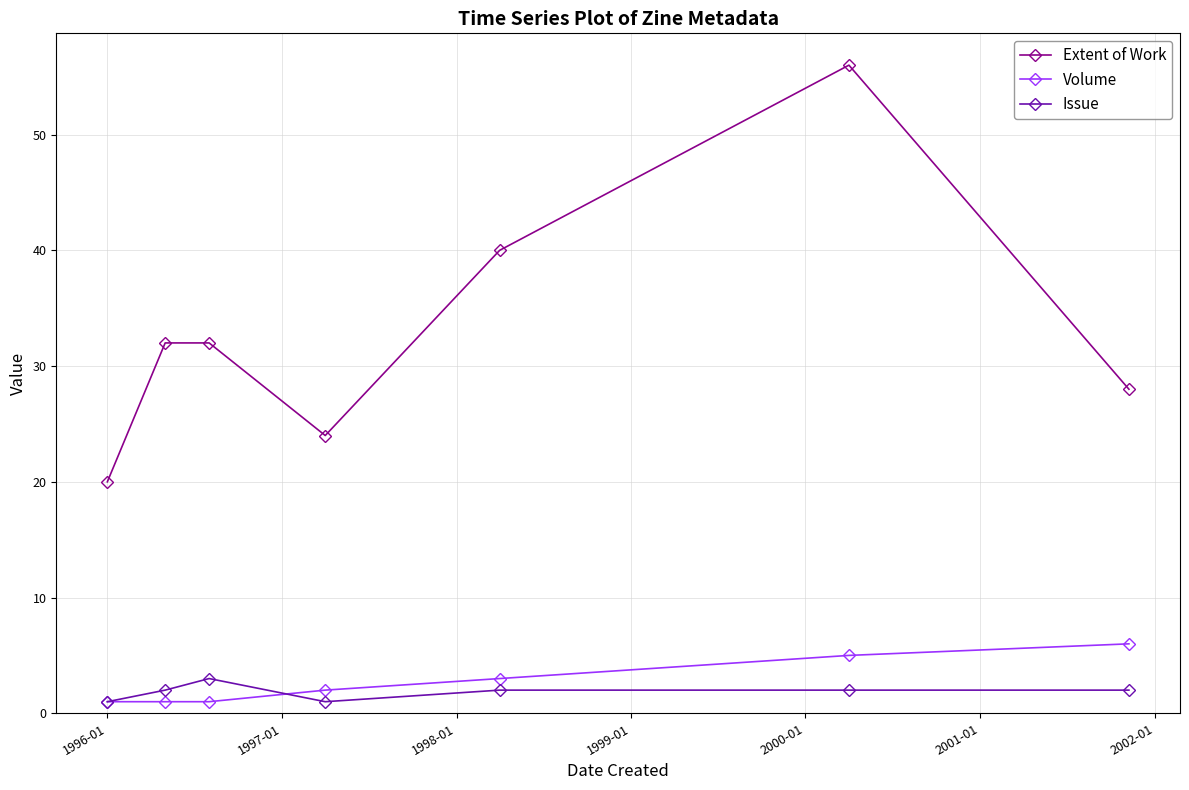

True or false: Extent of Work and Volume cross at least once.

False